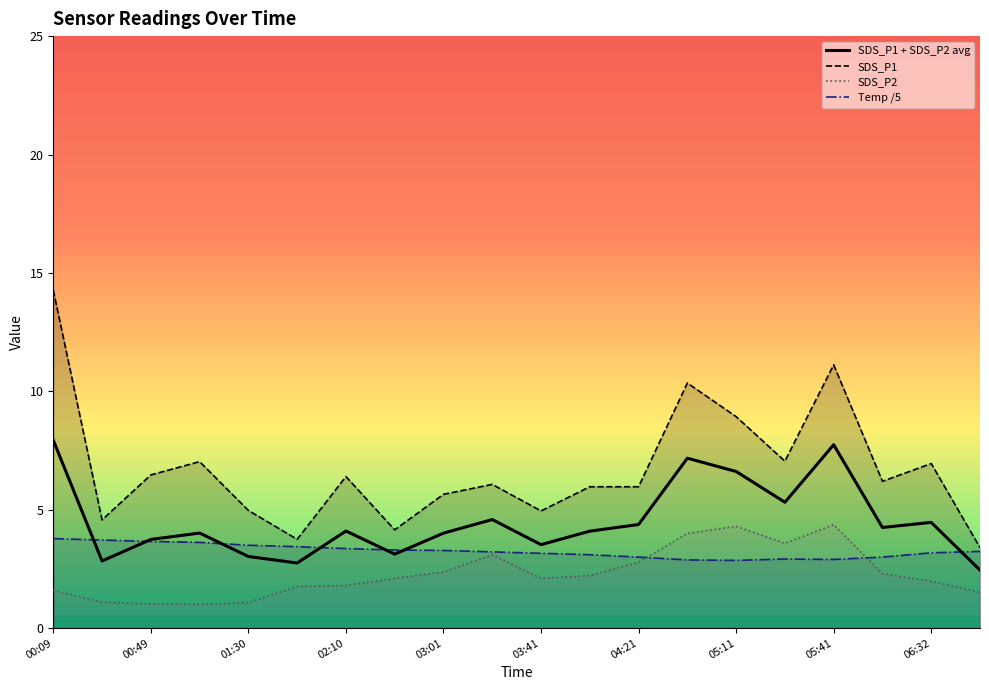

At 06:32, list the series in order from largest to smallest.

SDS_P1, SDS_P1 + SDS_P2 avg, Temp /5, SDS_P2